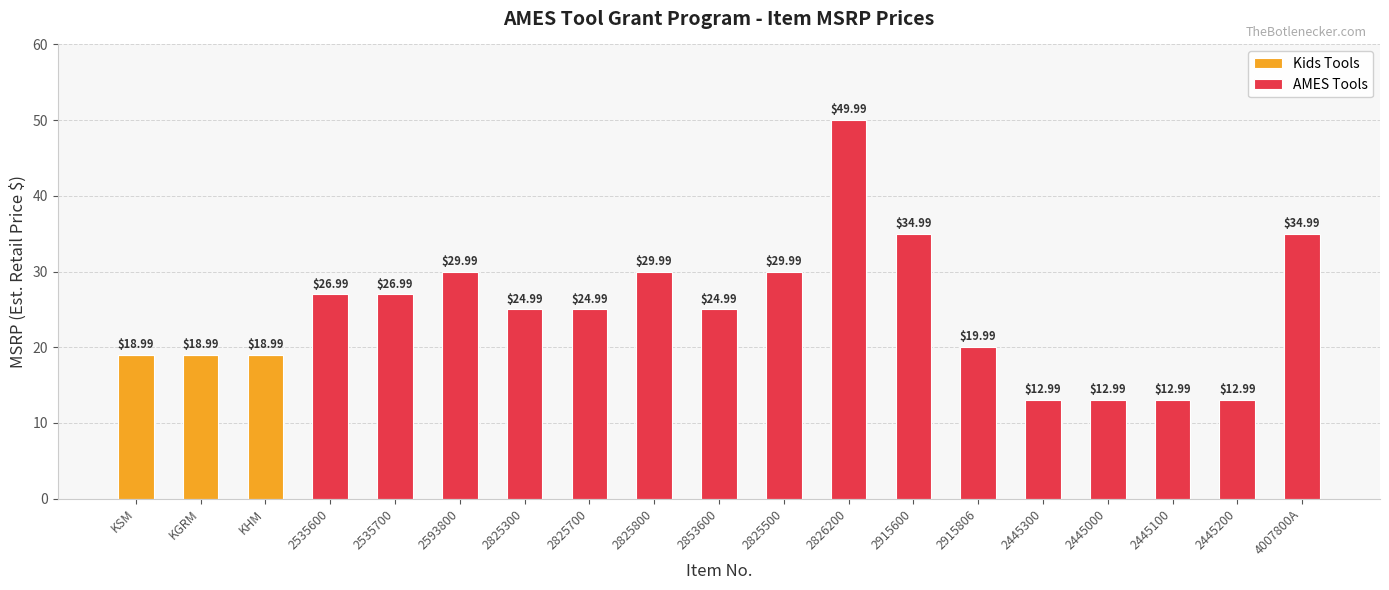

At which category is the sum across all series the highest?

2826200